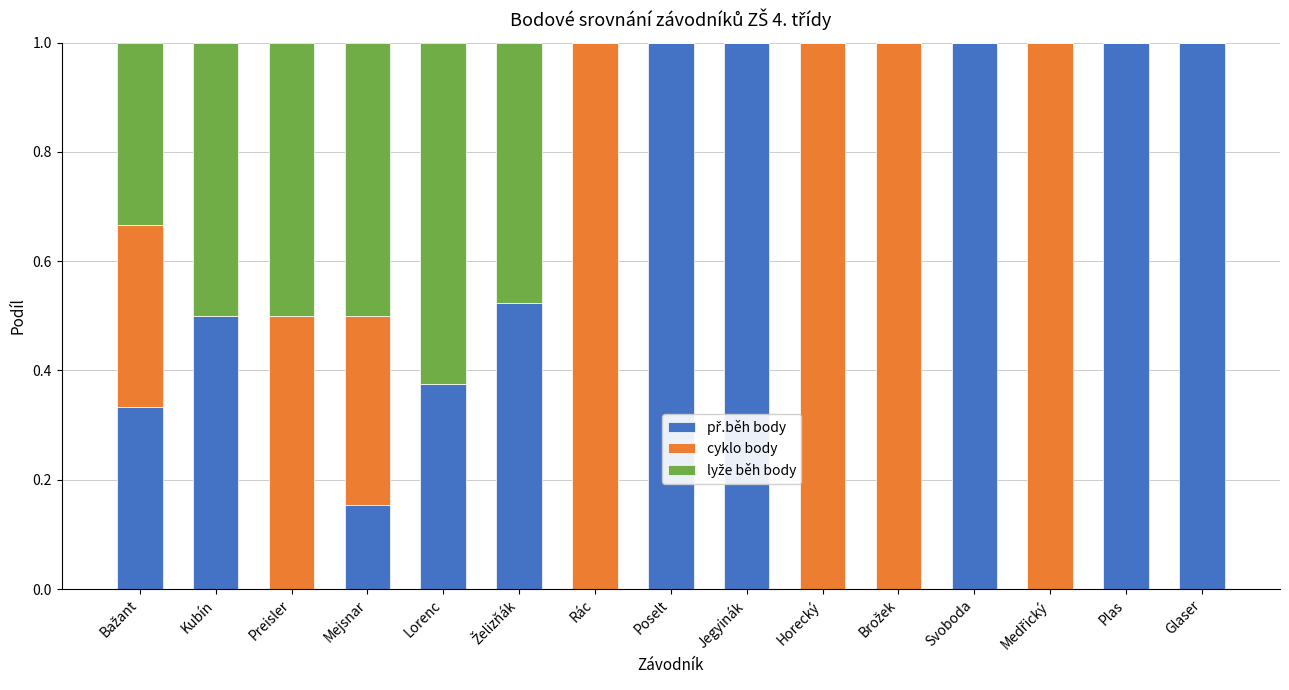

What is the total value across all series at Horecký?

1.0